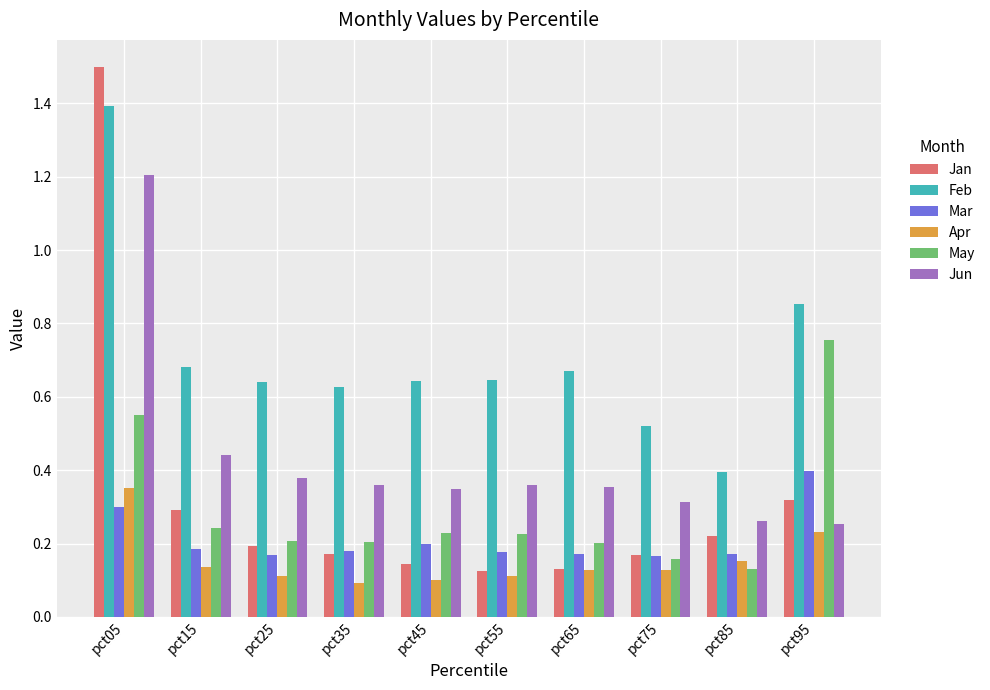

What is the maximum value for Jan?

1.5